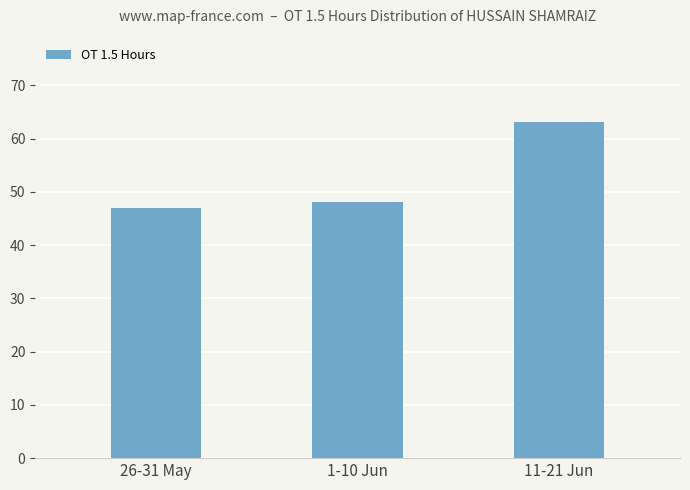

The chart shows a value of 63.2 at 11-21 Jun. True or false?

True